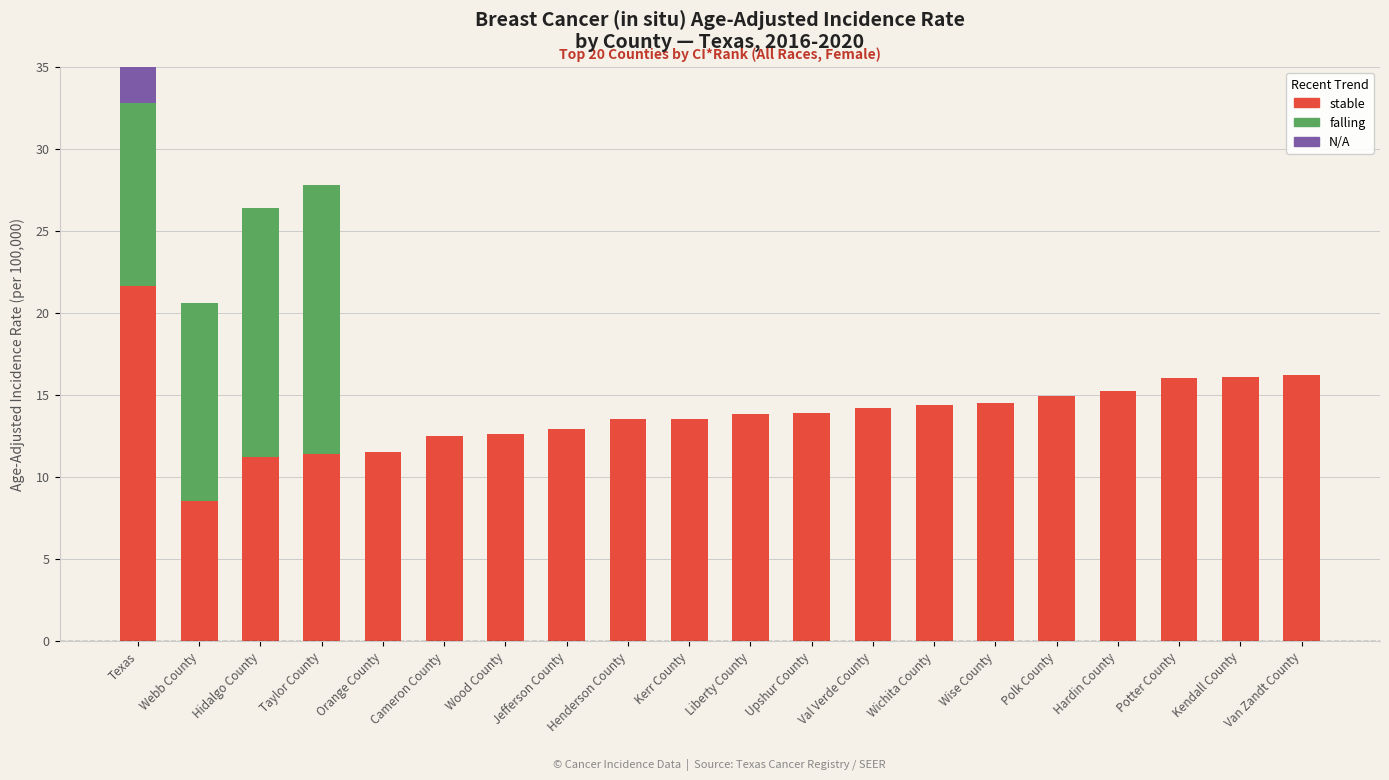

Which category has the lowest value across all series?

Orange County